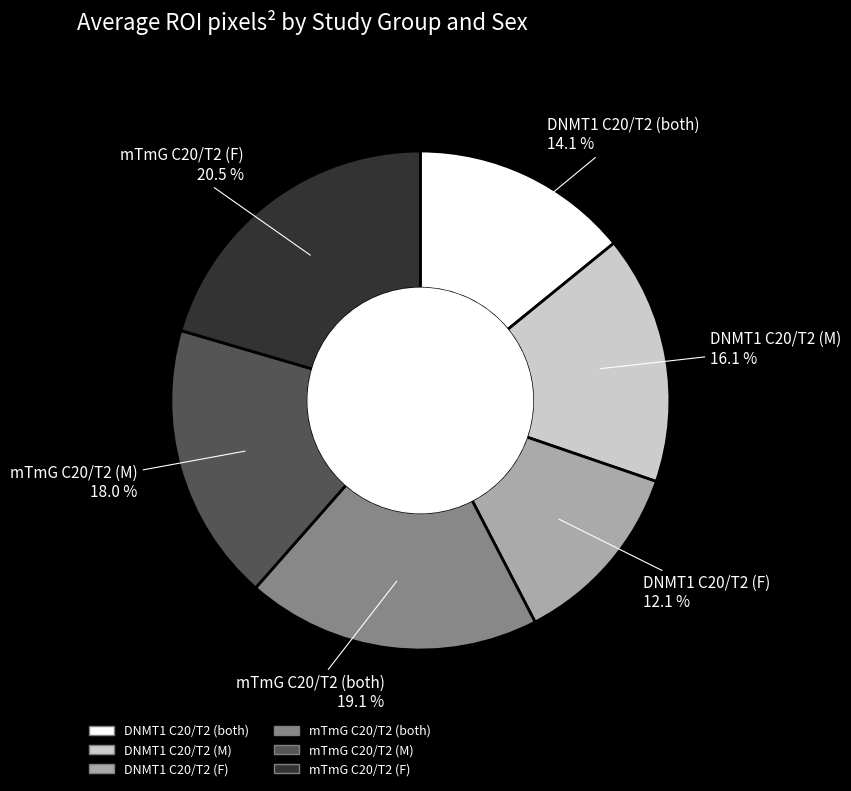

Is it true that mTmG C20/T2 (M) is 27% of the pie?

False